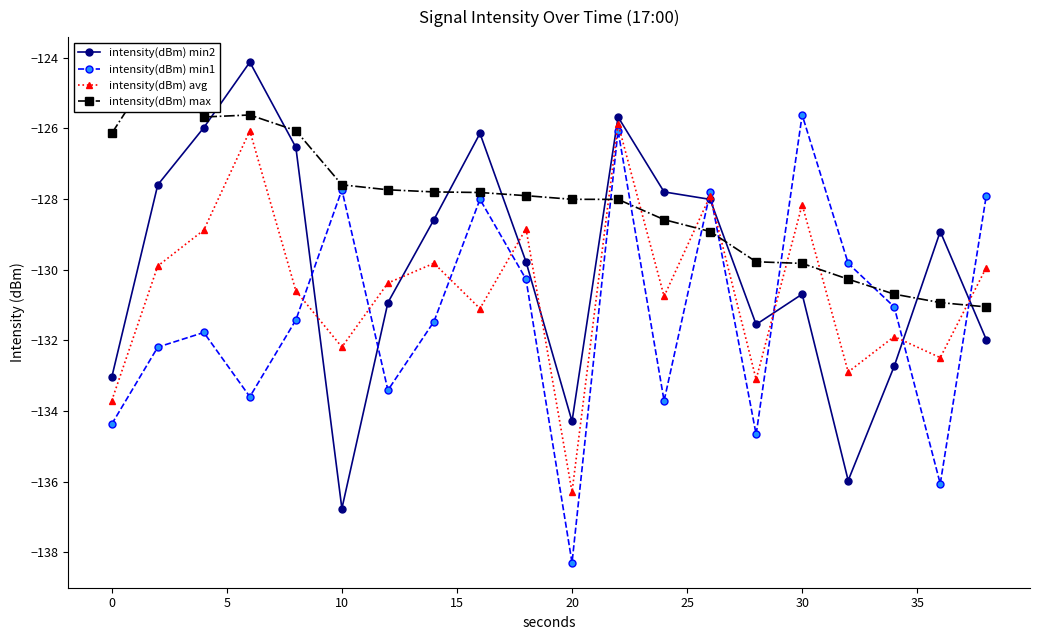

How many data points in intensity(dBm) avg are above -130?

9